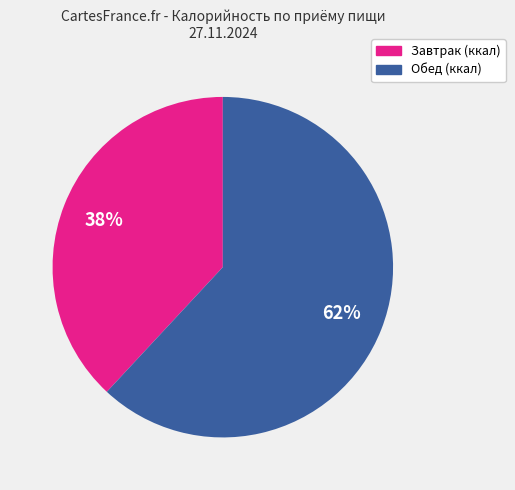

Is there any slice that represents more than half of the pie?

Yes